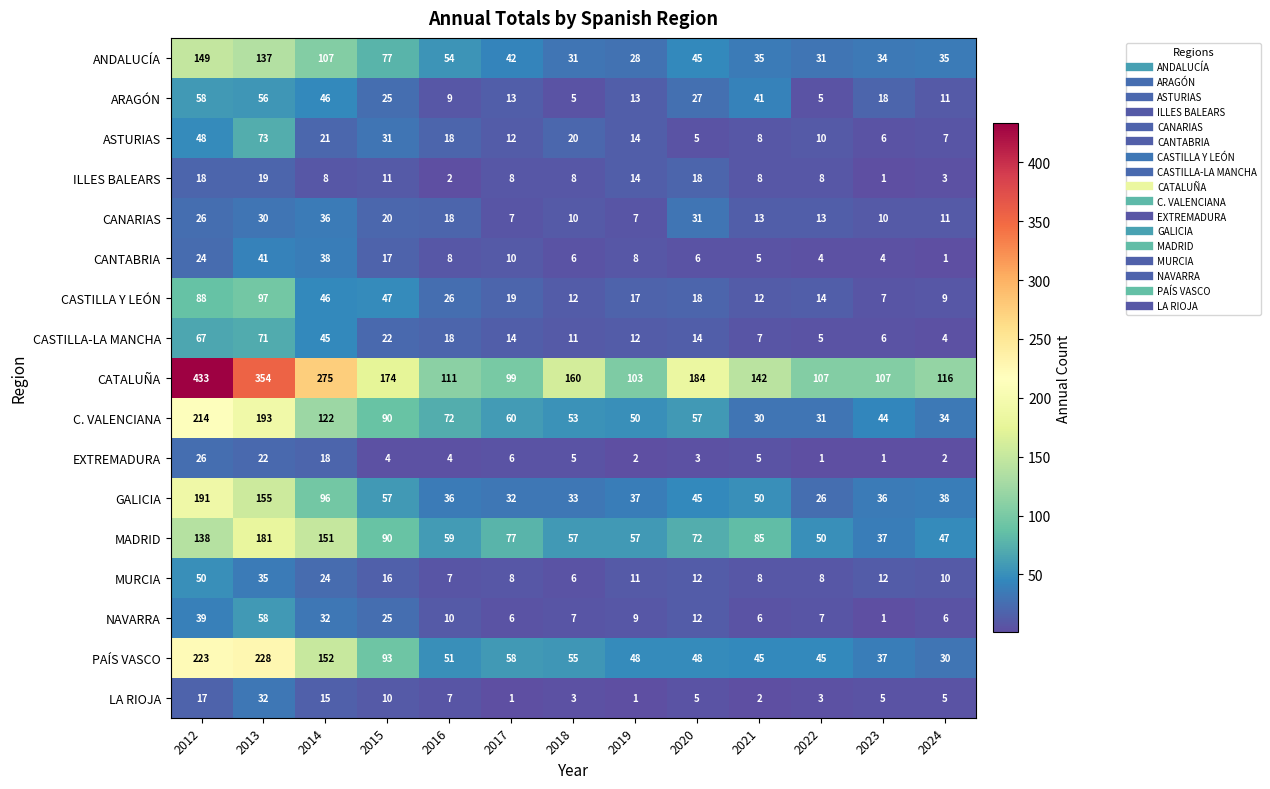

What value does the CASTILLA Y LEÓN series have at 2013, to the nearest 5?

95